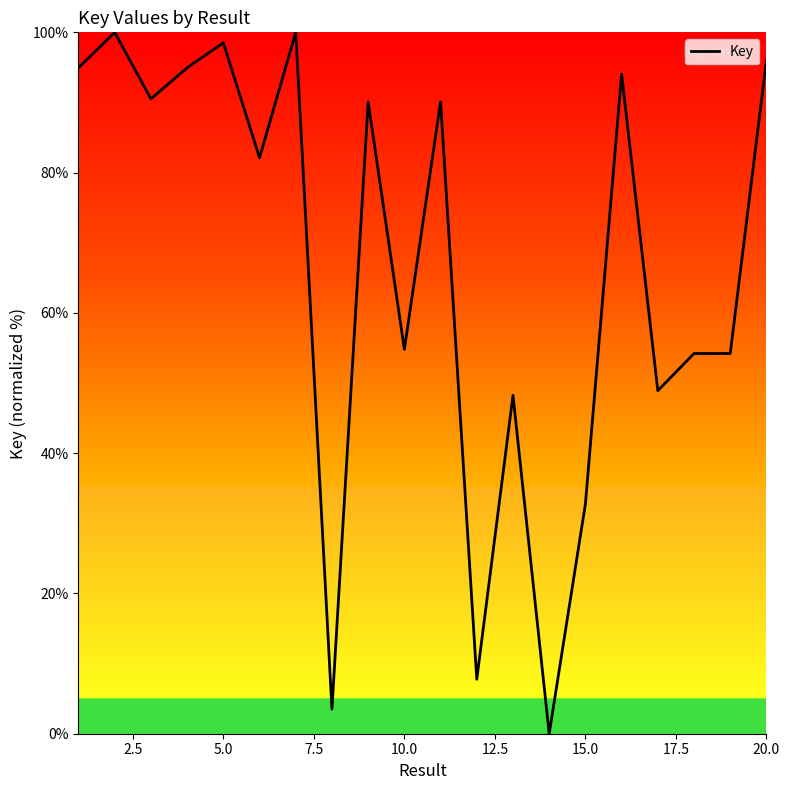

What is the difference between the maximum and minimum values?

100.0